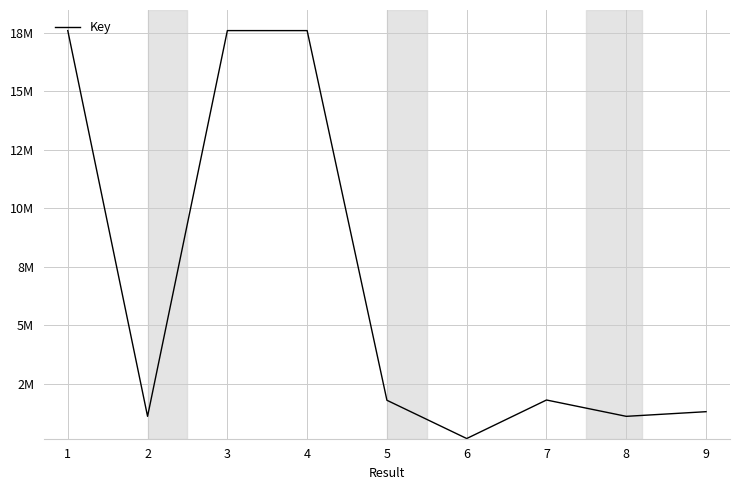

True or false: there are more than 0 points higher than both neighbors.

True